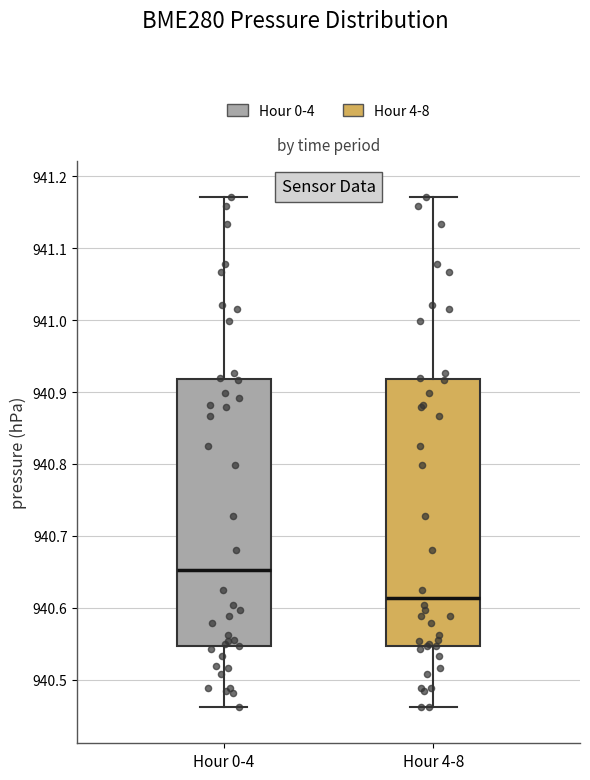

Where does the lower whisker of the box for Hour 0-4 end on the y-axis? The values are not printed on the chart, so give them approximately, as read against the axis.

940.46